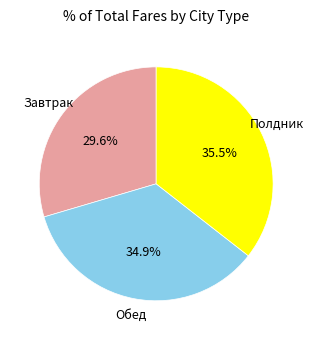

Does any single category account for the majority?

No